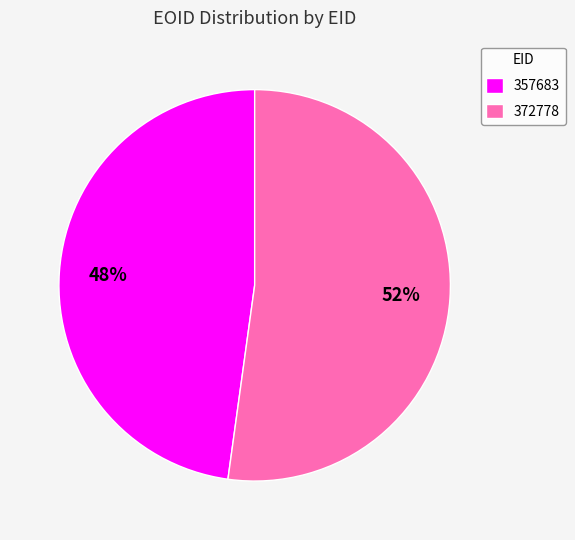

The 357683 slice represents 48% of the pie. True or false?

True